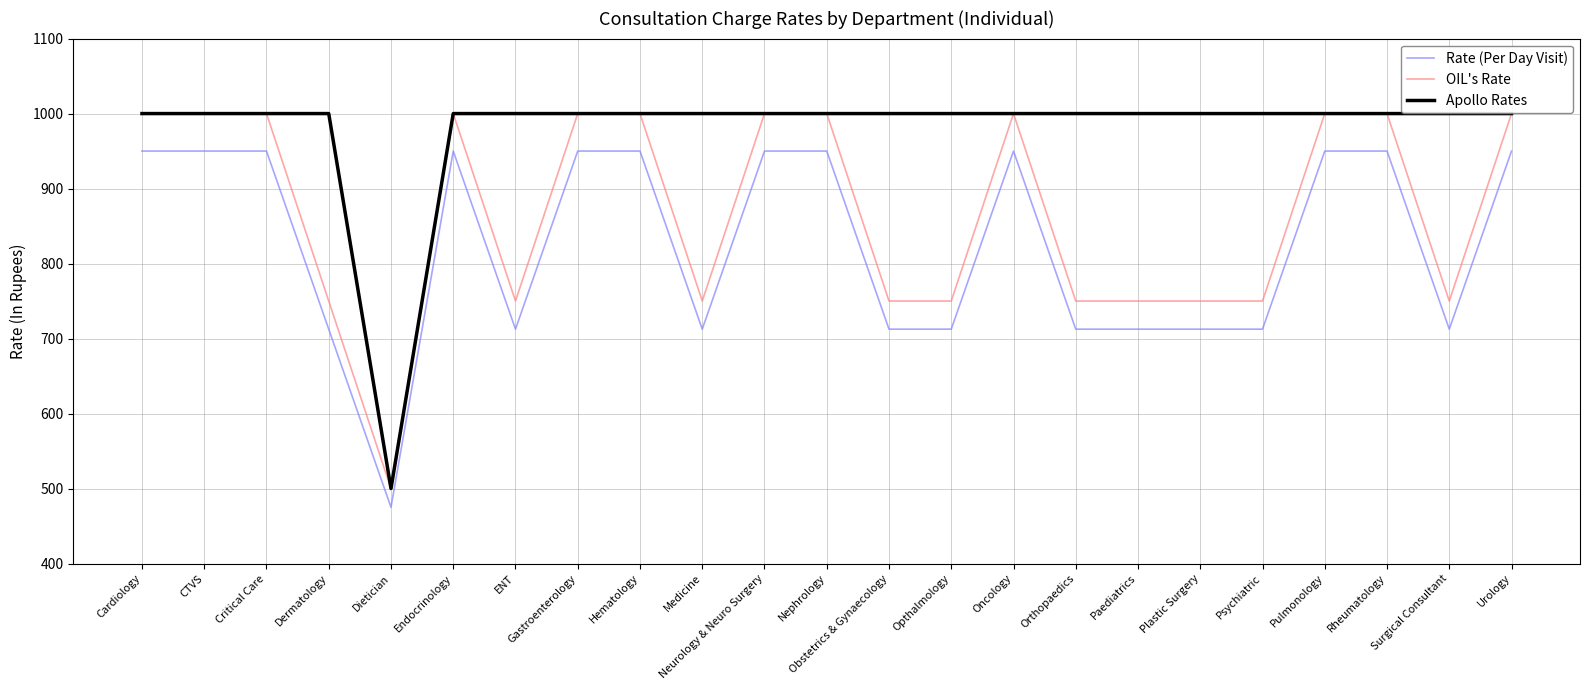

In Apollo Rates, how many points are lower than both neighbors (excluding endpoints)?

1